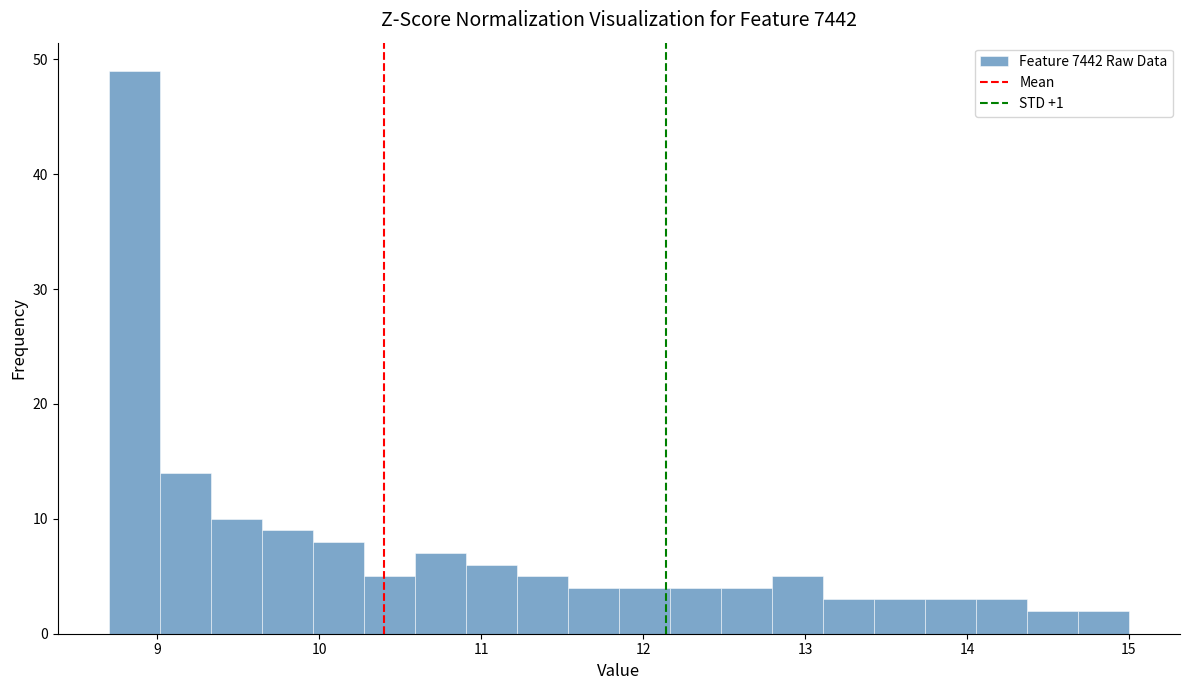

Read against the x-axis, roughly where is the centre of the tallest bar?

8.9